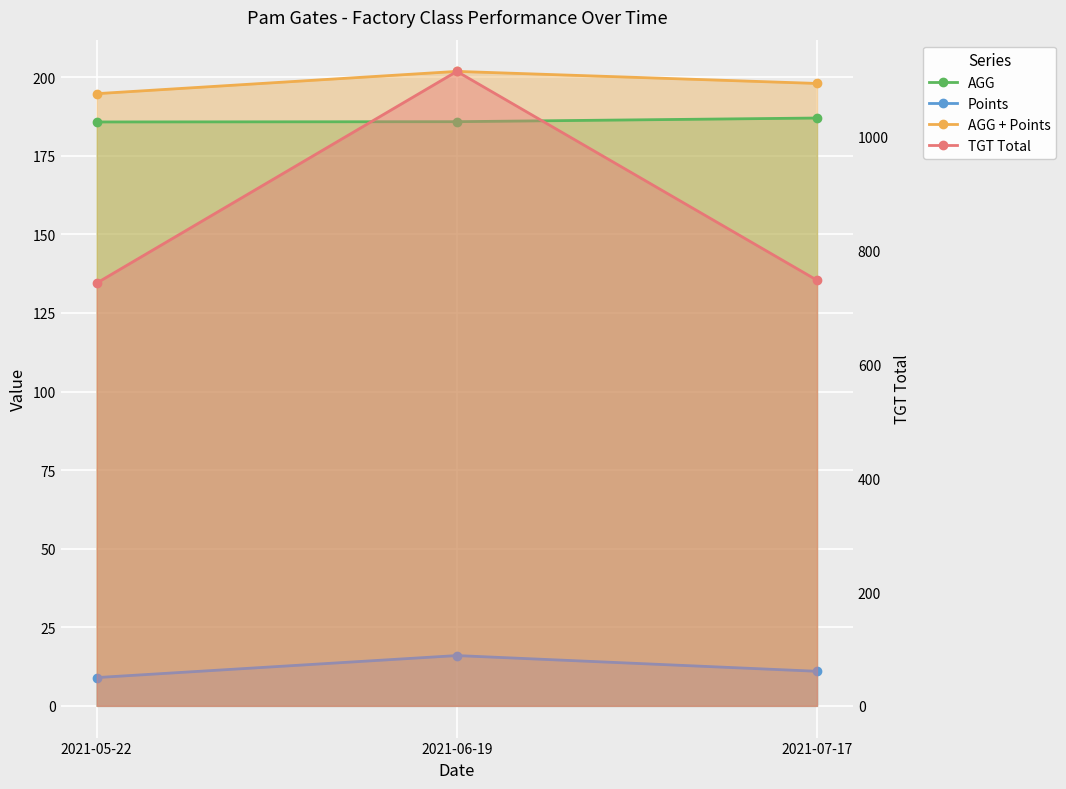

What is the spread (max minus min) of values at 2021-07-17?

737.0